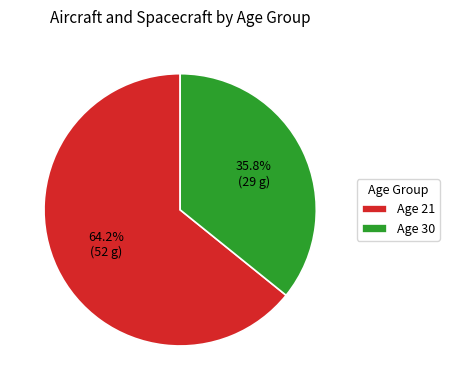

Which category accounts for the majority?

Age 21